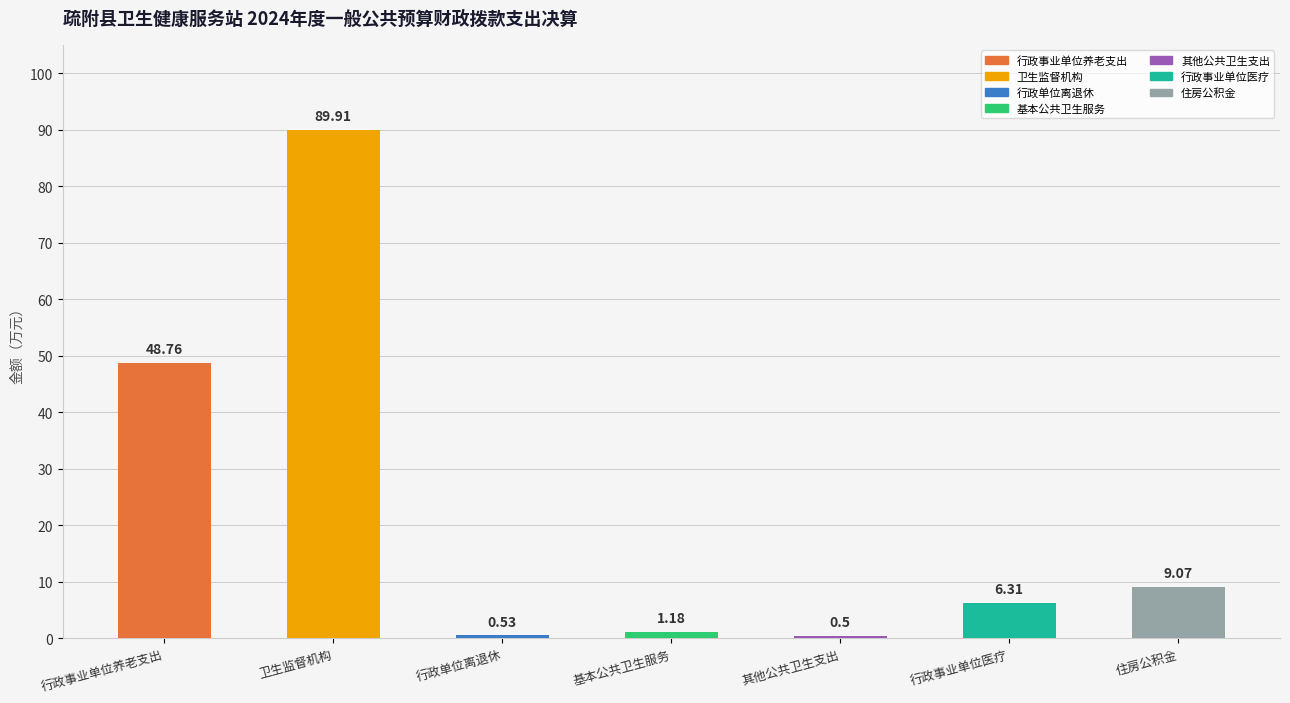

Which has a higher value, 住房公积金 or 行政事业单位养老支出?

行政事业单位养老支出